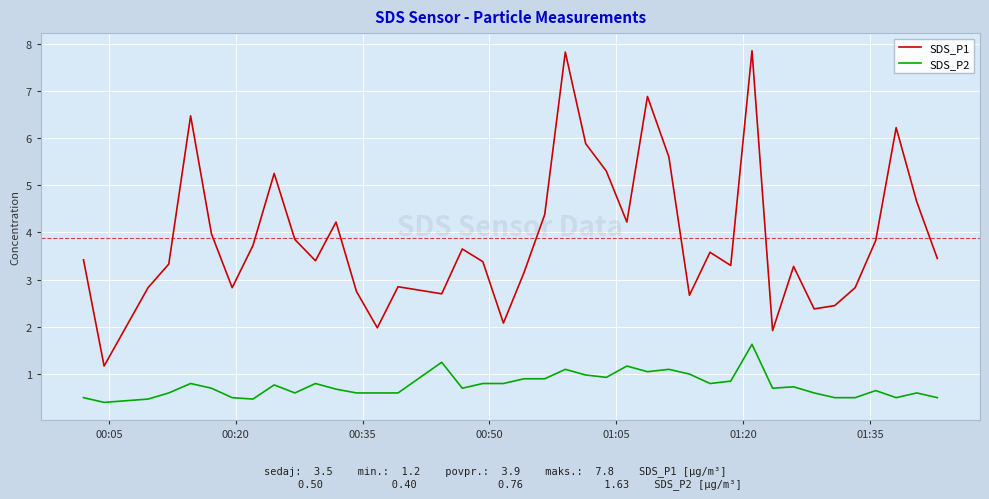

What is the difference between the maximum and minimum values in the SDS_P2 series?

1.2